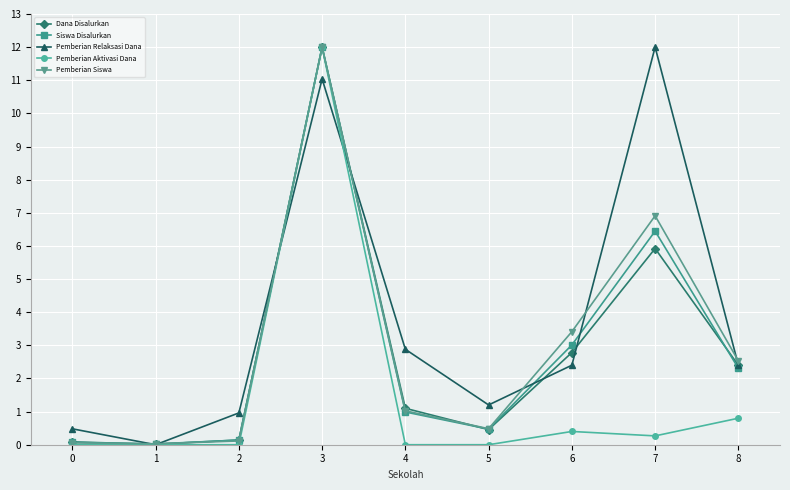

Which series has the largest total across all categories?

Pemberian Relaksasi Dana